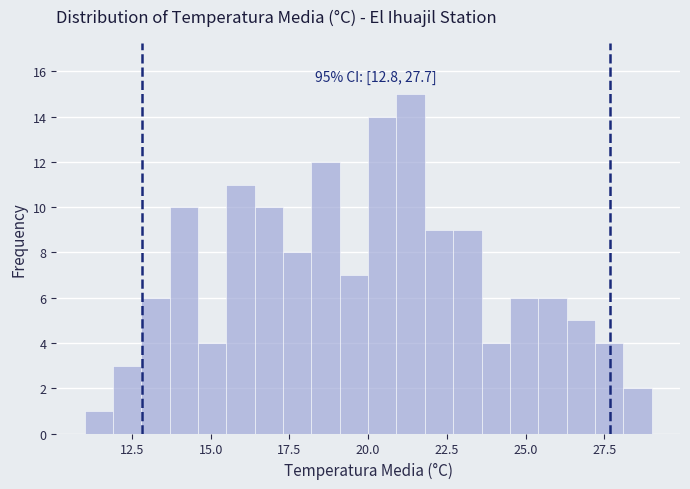

Read against the x-axis, roughly where is the centre of the tallest bar?

21.5